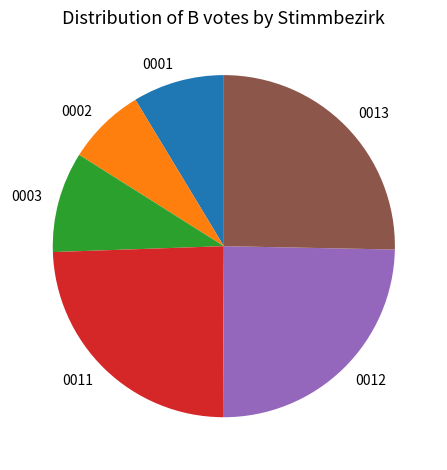

What is the ratio of the value at 0013 to the value at 0012?

1.0